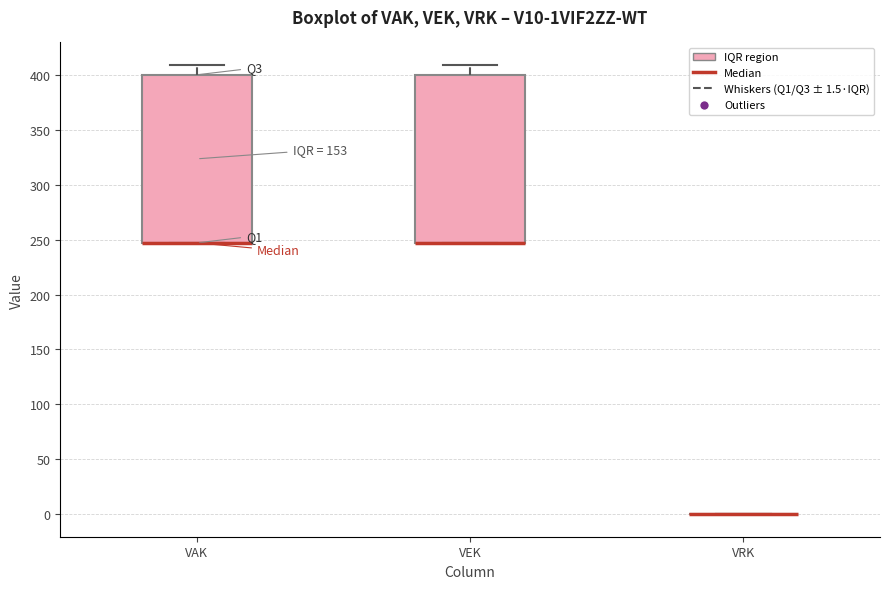

Reading left to right, read every box against the y-axis: the position of its median line, the range the box covers, and the ends of its whiskers. The values are not printed on the chart, so give them approximately, as read against the axis.

VAK: median 245 (drawn on the box's lower edge), box 245 to 400, whiskers 245 to 410
VEK: median 245 (drawn on the box's lower edge), box 245 to 400, whiskers 245 to 410
VRK: box collapsed to a line at 0, whiskers 0 to 0